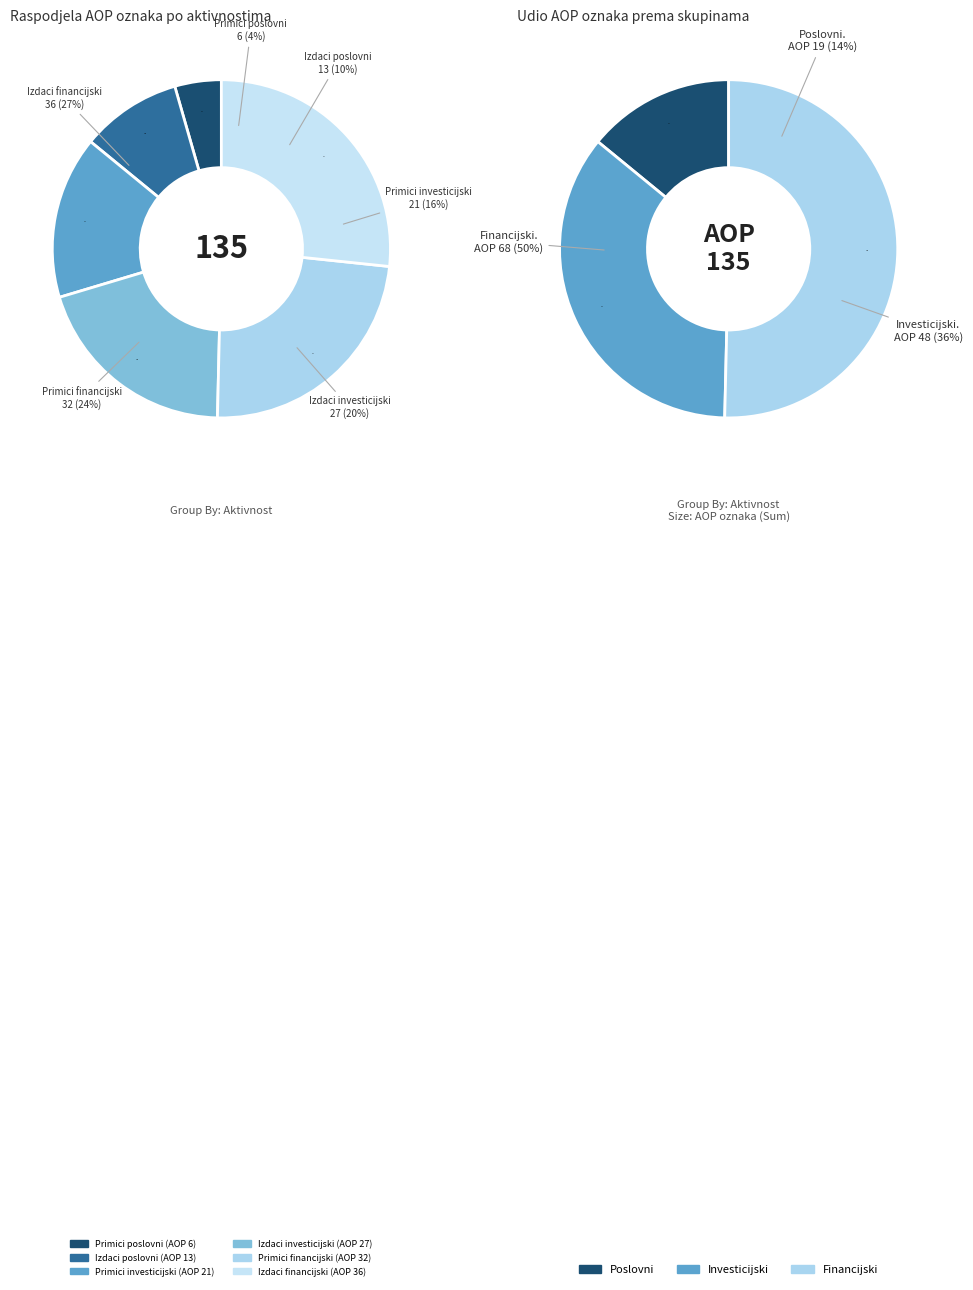

How many slices are in this pie chart?

6